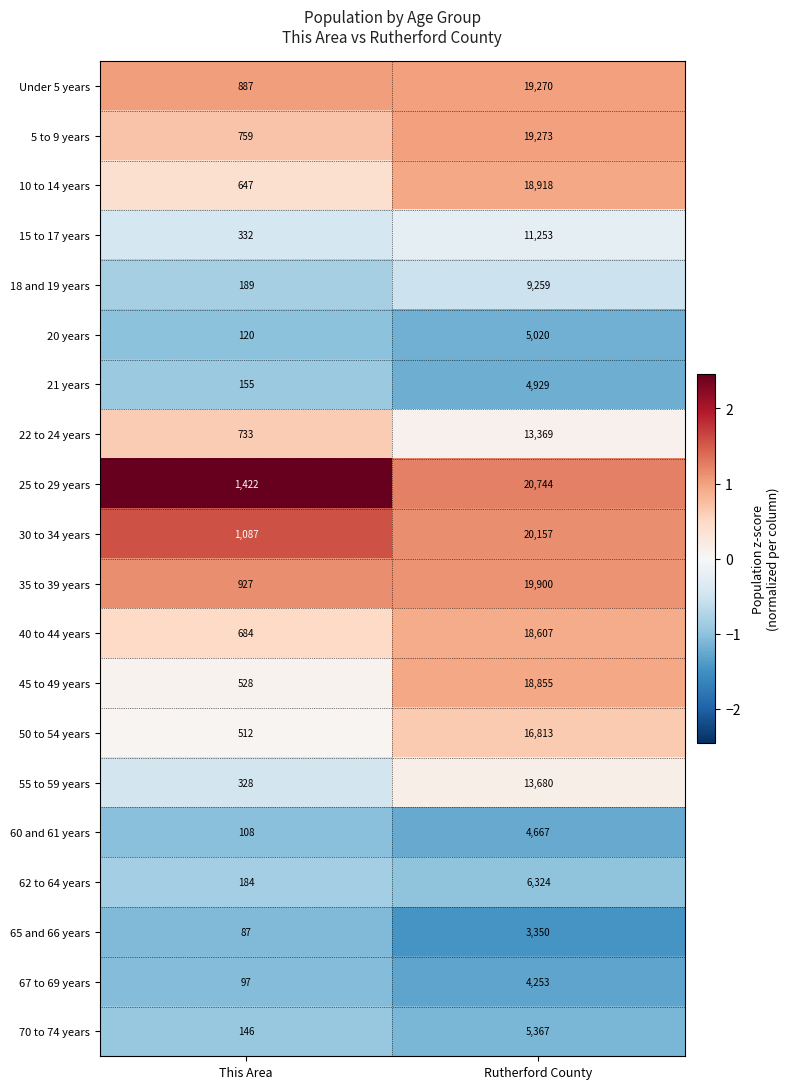

Which category has the highest value across all series?

Rutherford County